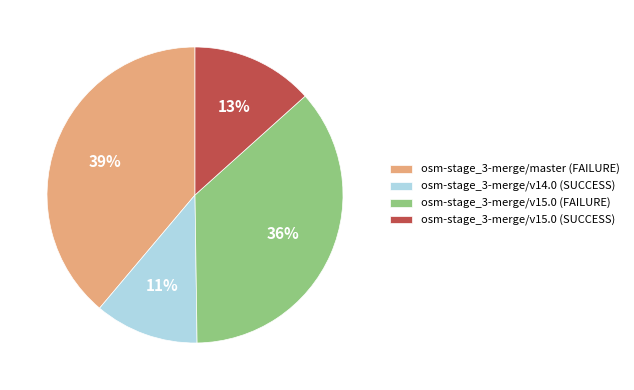

To the nearest percent, what is the difference between the osm-stage_3-merge/v15.0 (SUCCESS) and osm-stage_3-merge/v15.0 (FAILURE) slice percentages?

23%